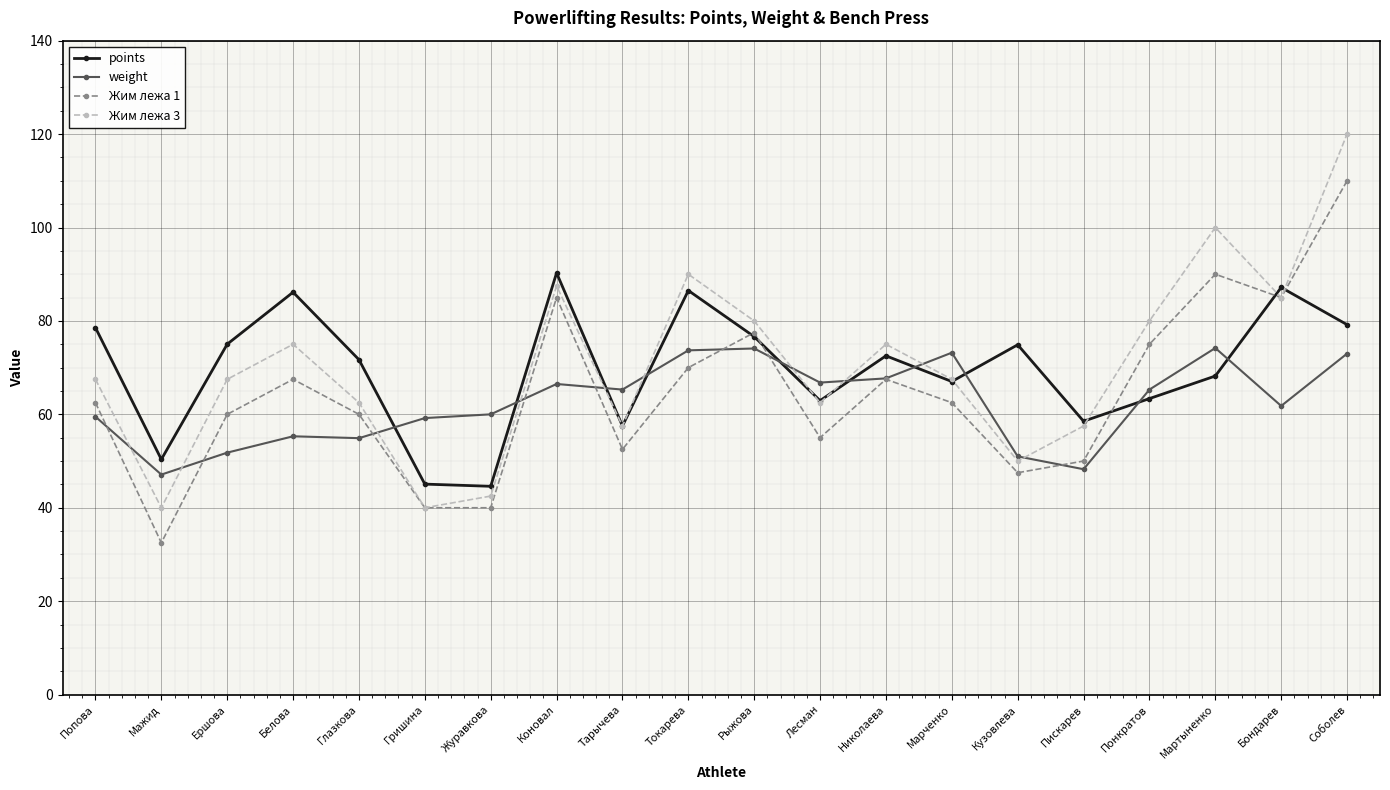

How many times do weight and points cross each other?

10